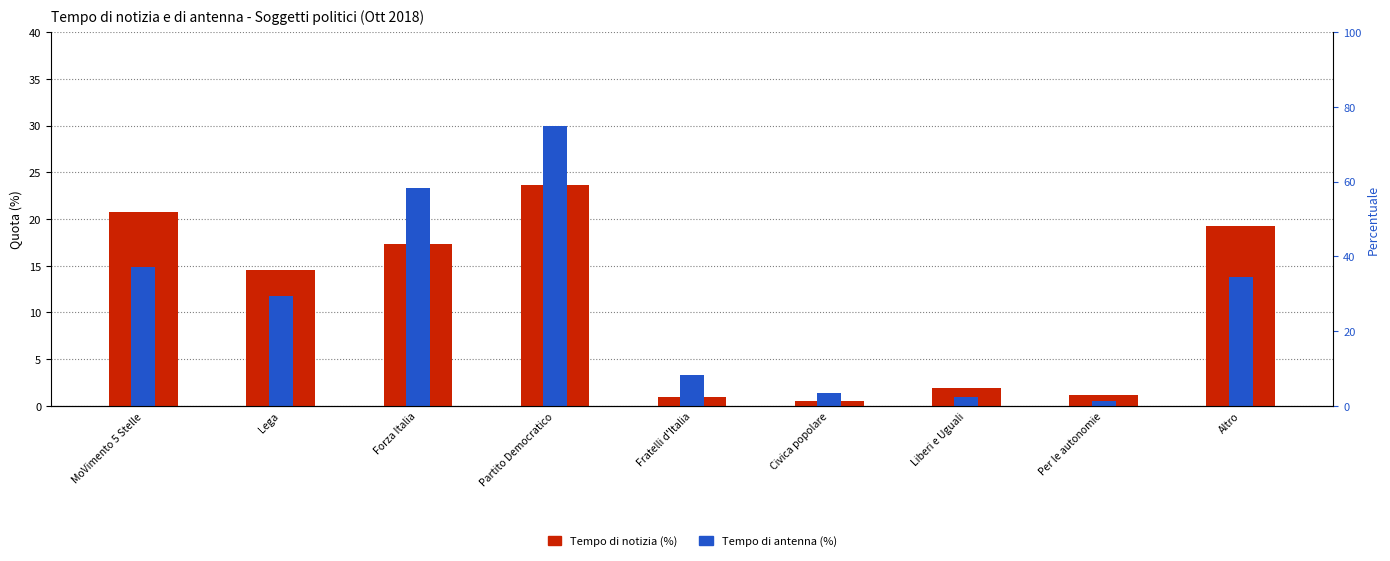

What is the highest value of the Tempo di antenna (%) series?

30.0